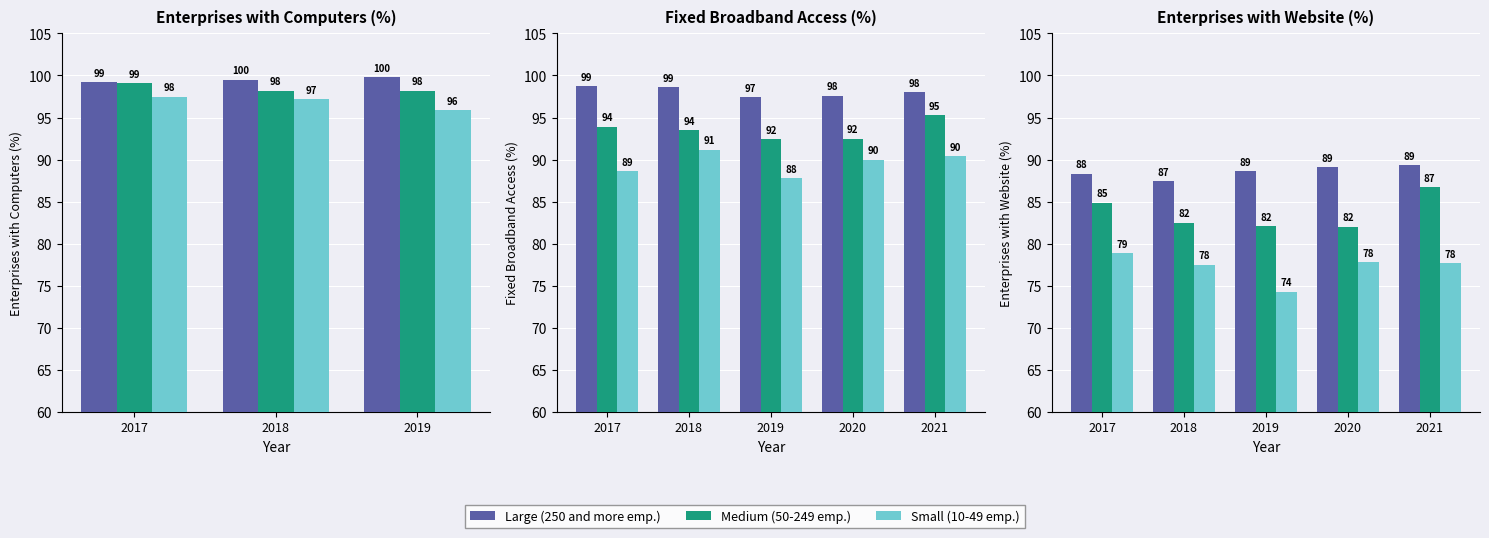

At how many categories does at least one series exceed 76?

5